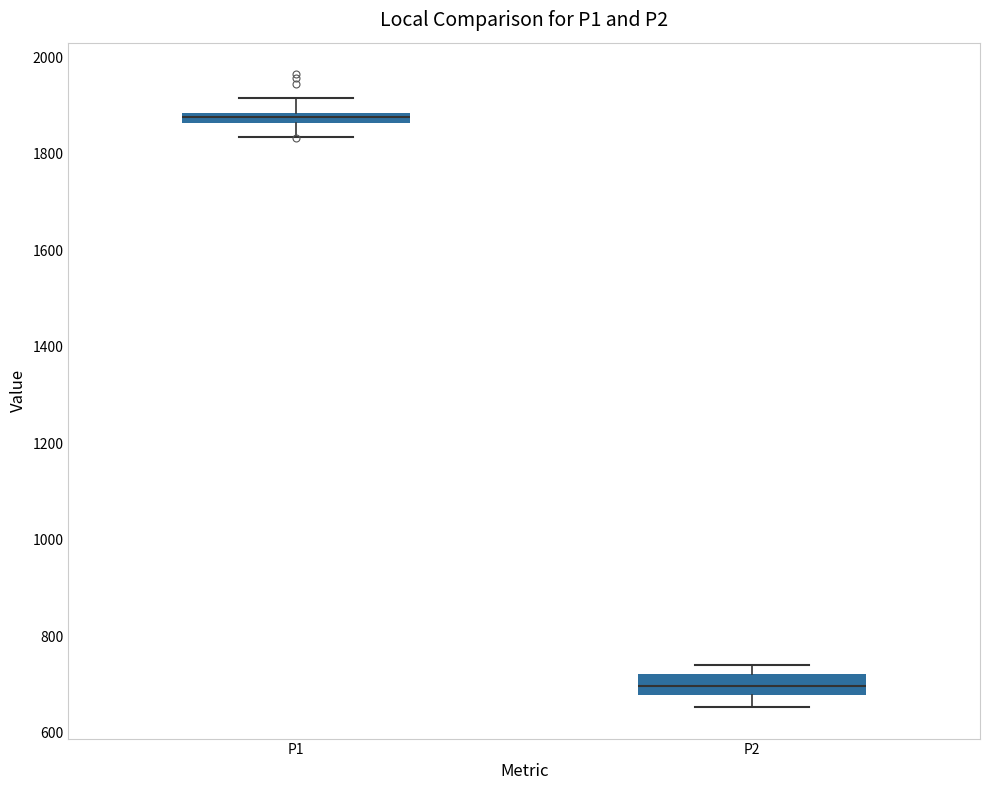

Which box is the tallest, from its lower edge to its upper edge?

P2